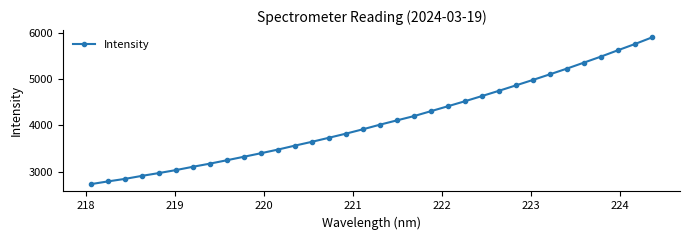

What is the greatest value displayed?

5911.0